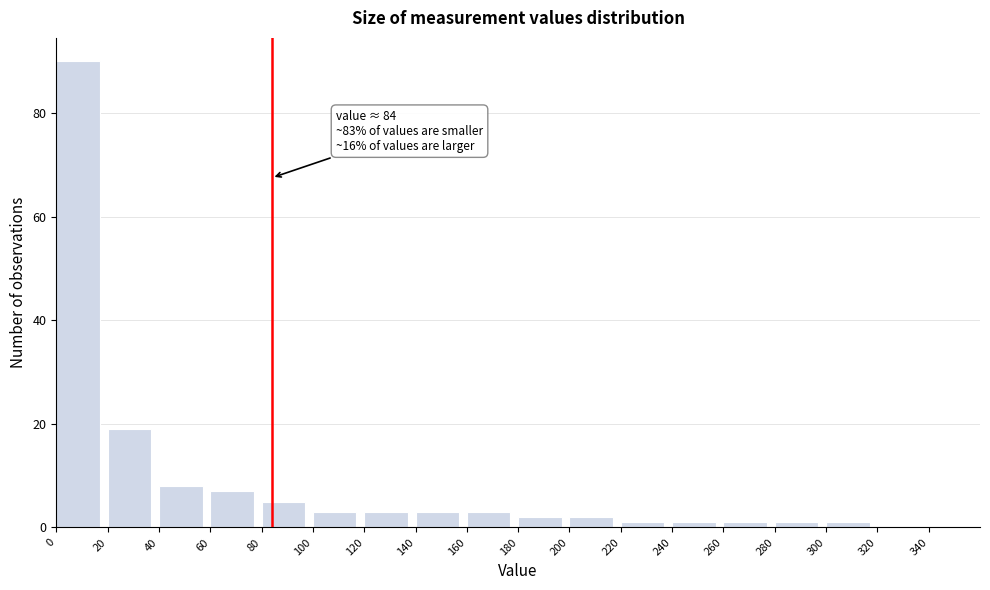

Over which range of the x-axis is the bar tallest?

0 to 20